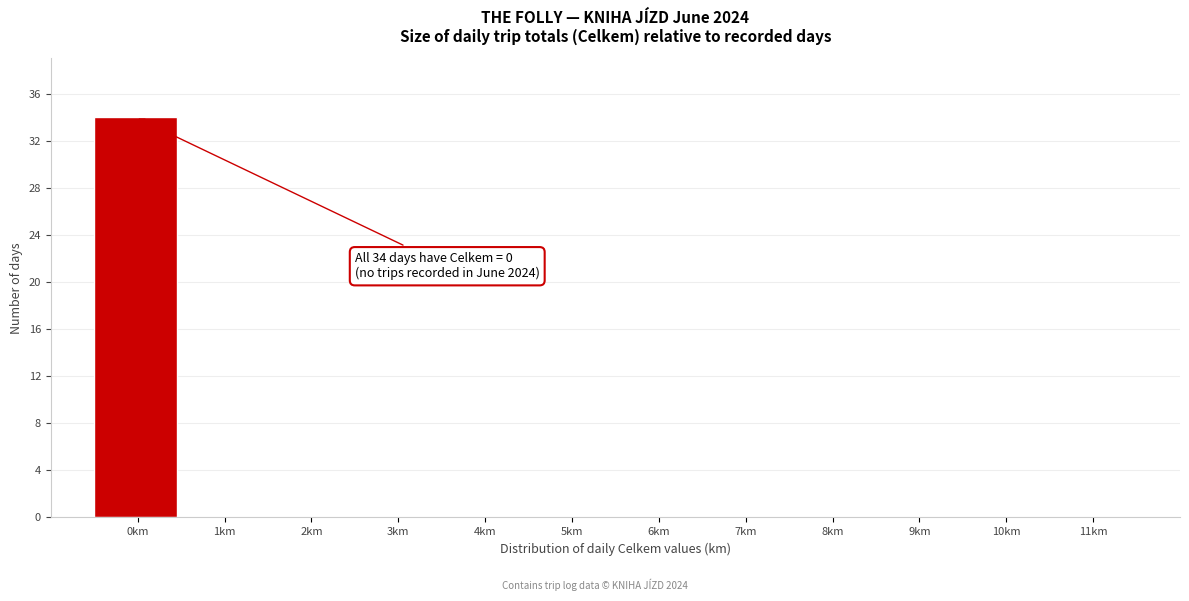

Reading left to right, transcribe all the data shown in this chart.

0km=34	1km=0	2km=0	3km=0	4km=0	5km=0	6km=0	7km=0	8km=0	9km=0	10km=0	11km=0